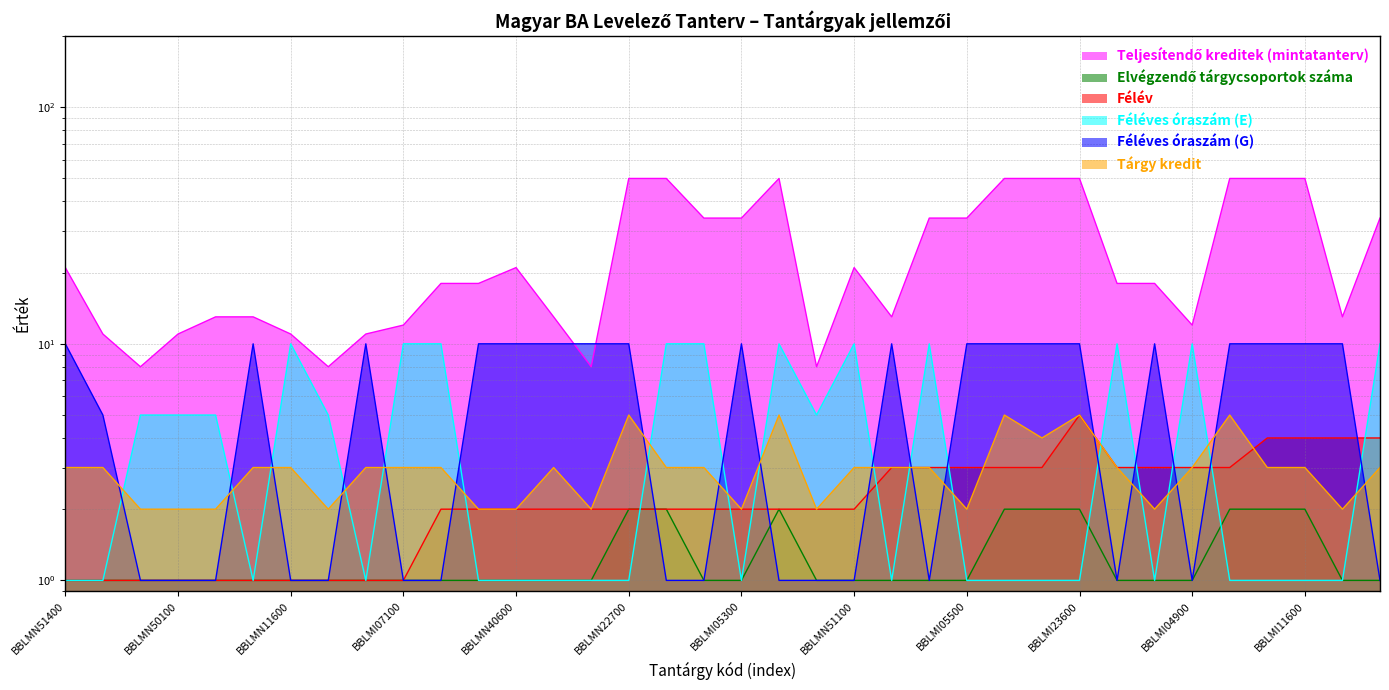

How many Féléves óraszám (E) values are between 1 and 10?

36